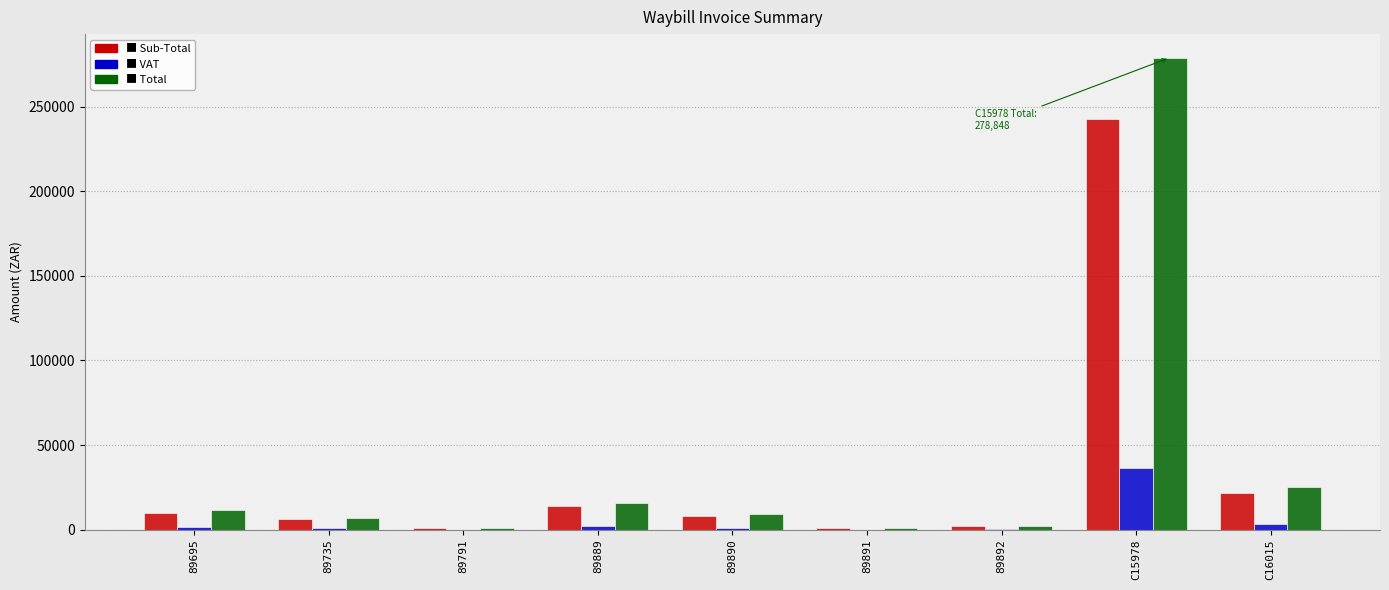

Which category has the highest value across all series?

C15978